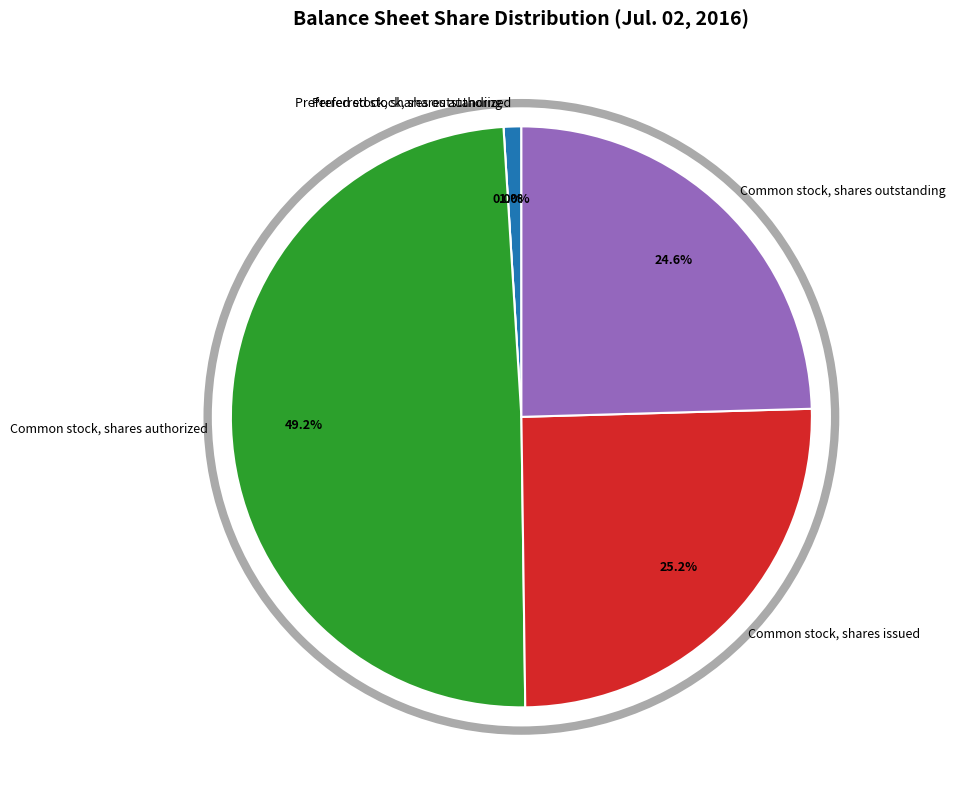

The Common stock, shares authorized slice represents 49% of the pie. True or false?

True